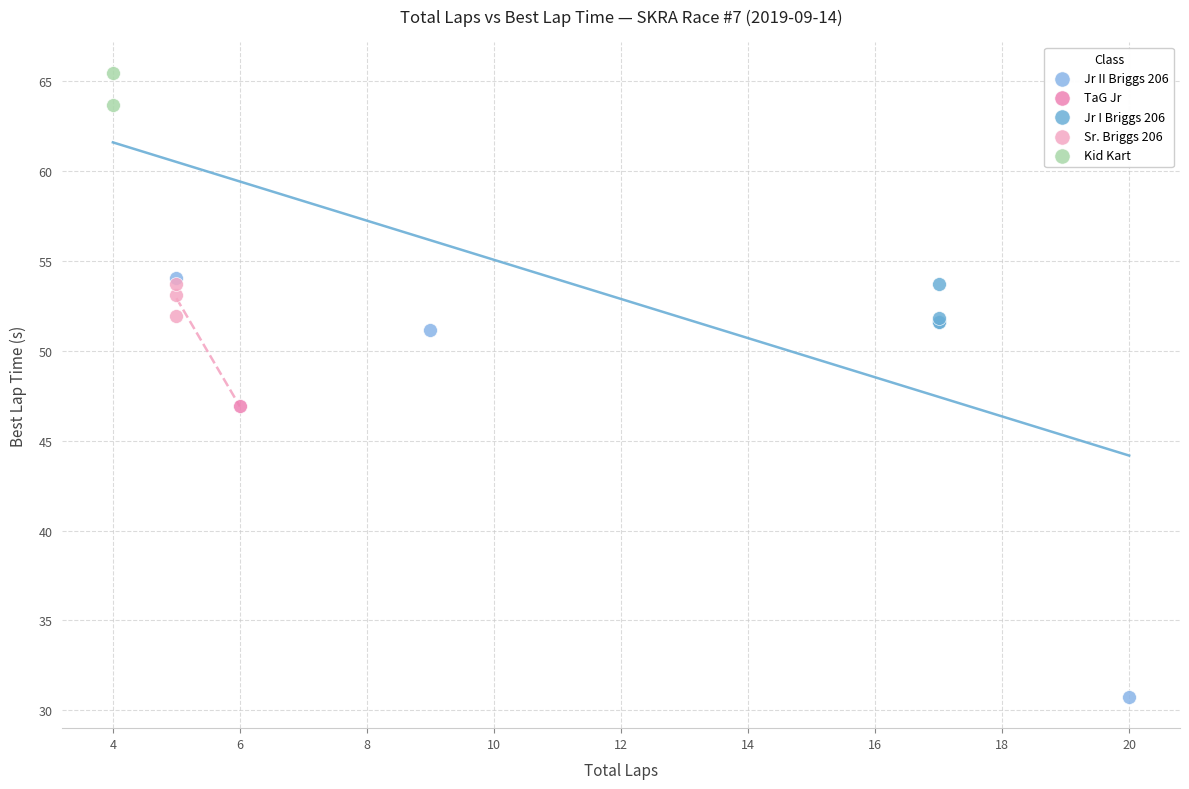

Which series contains the lowest Y value?

Jr II Briggs 206